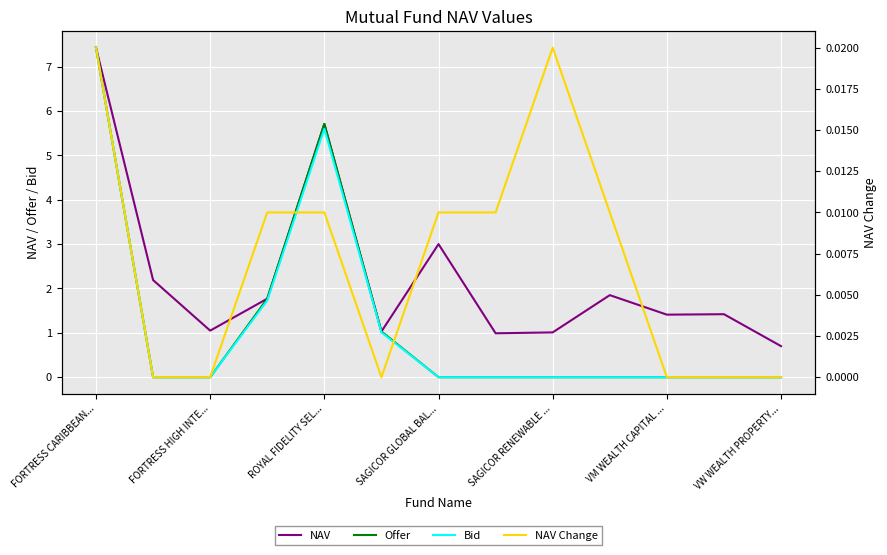

How many distinct data groups are displayed?

4